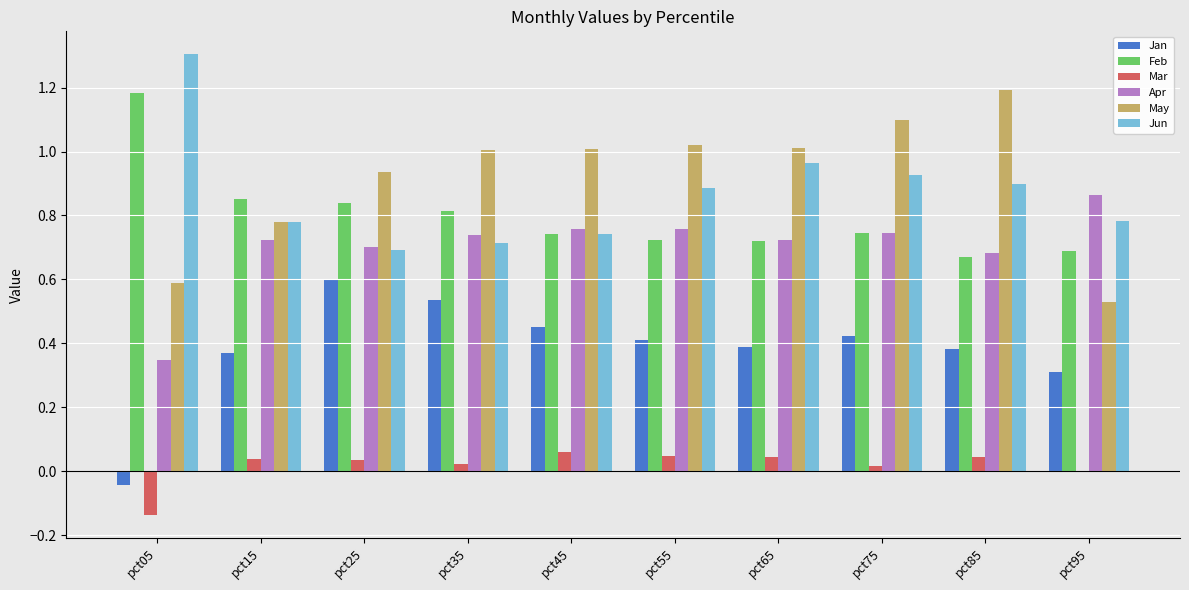

What is the difference between the Jun values at pct35 and pct55?

0.2